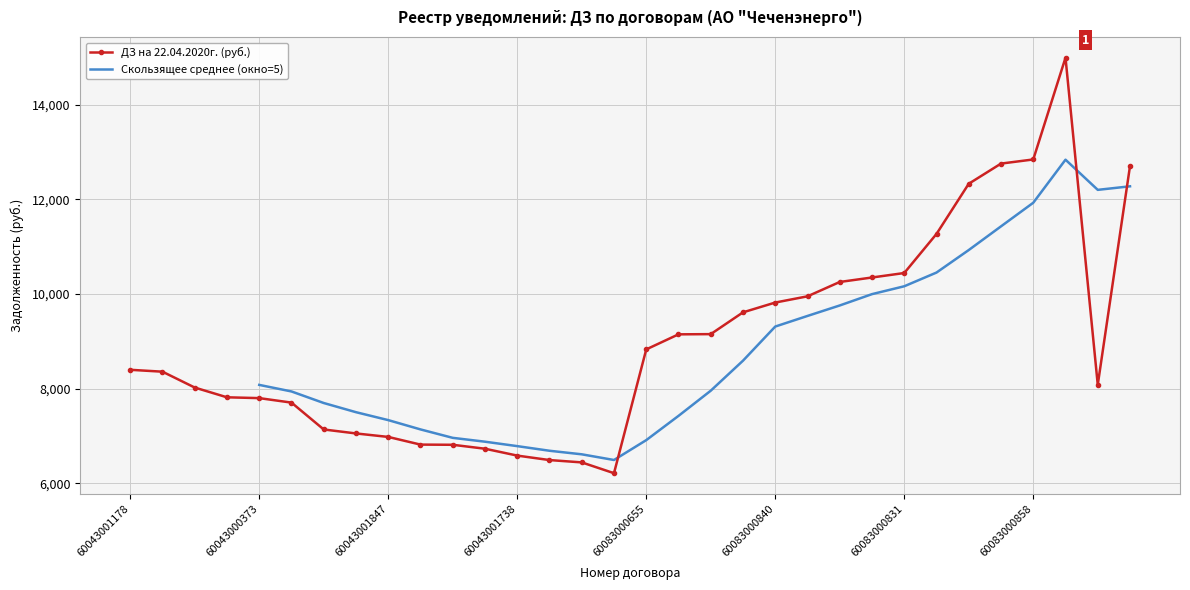

What position from the right is 60043001273?

26